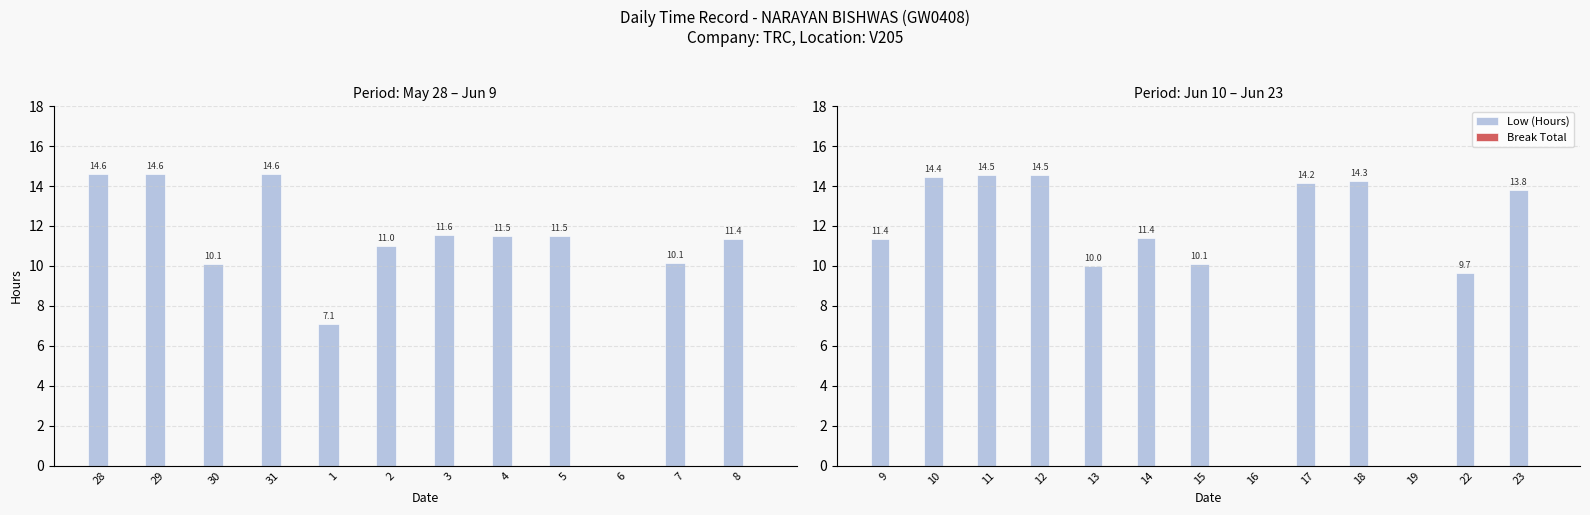

Are the bars grouped side by side (vs. stacked)?

Yes